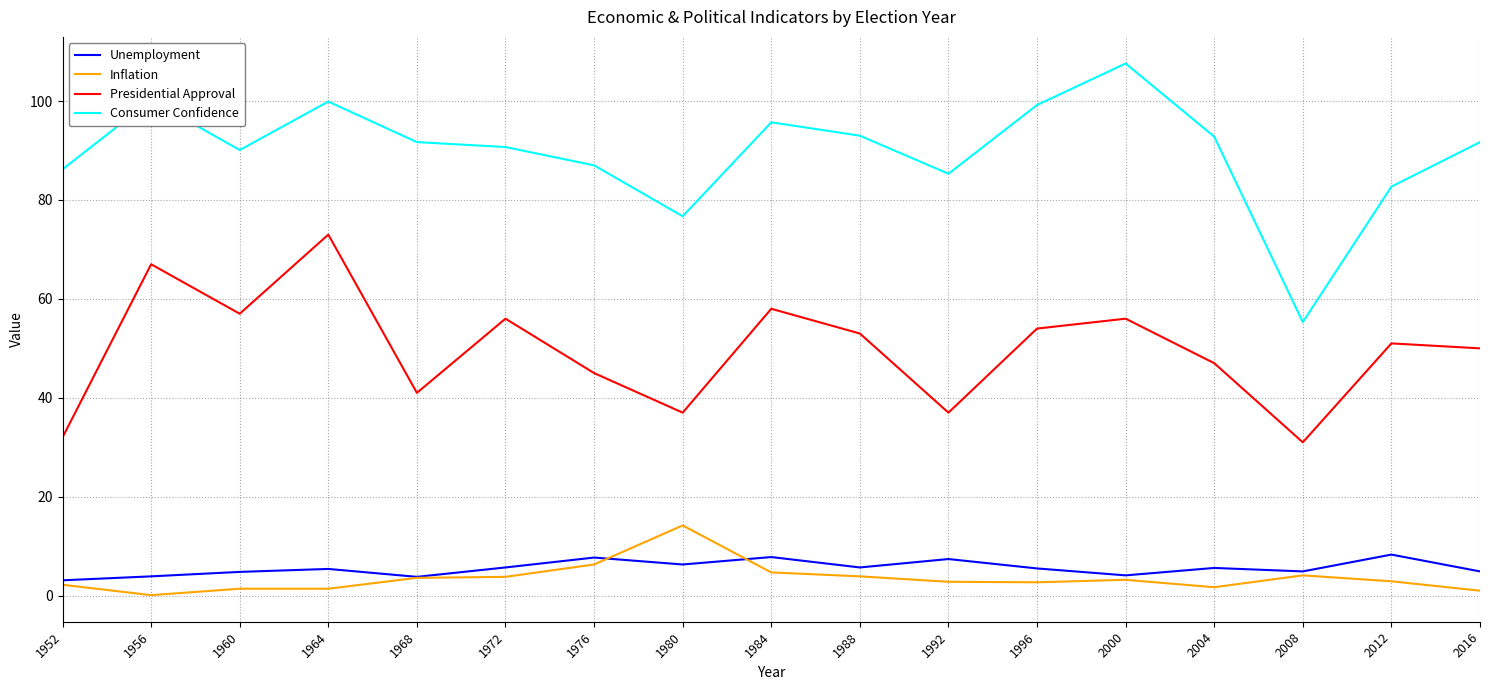

How many distinct data groups are displayed?

4